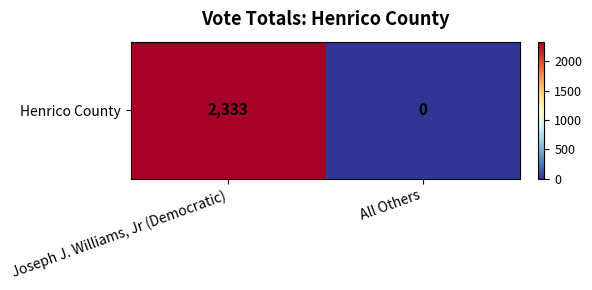

Between Joseph J. Williams, Jr (Democratic) and All Others, which is larger?

Joseph J. Williams, Jr (Democratic)